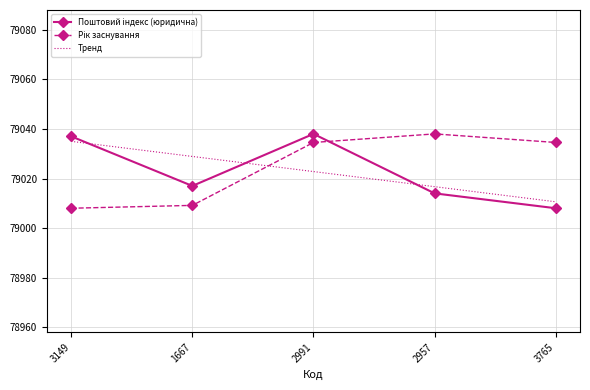

What is the spread (max minus min) of values at 2957?

24.0